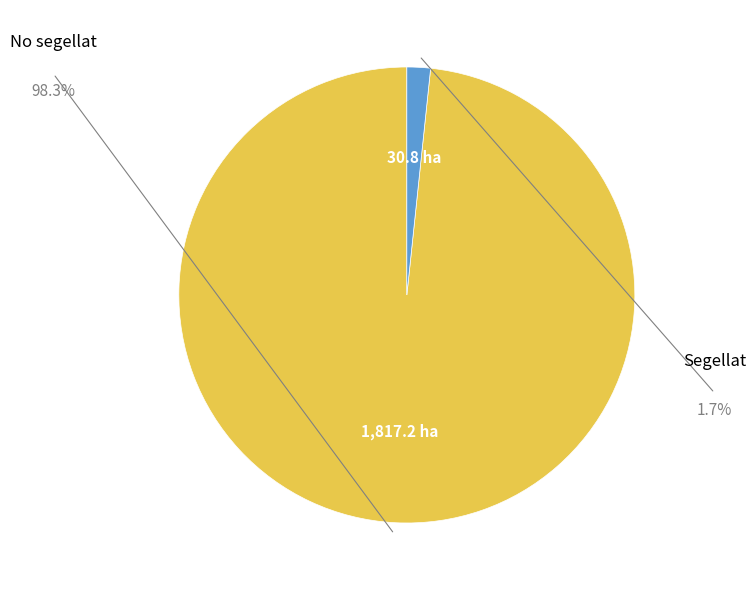

Is there a majority slice in this chart?

Yes